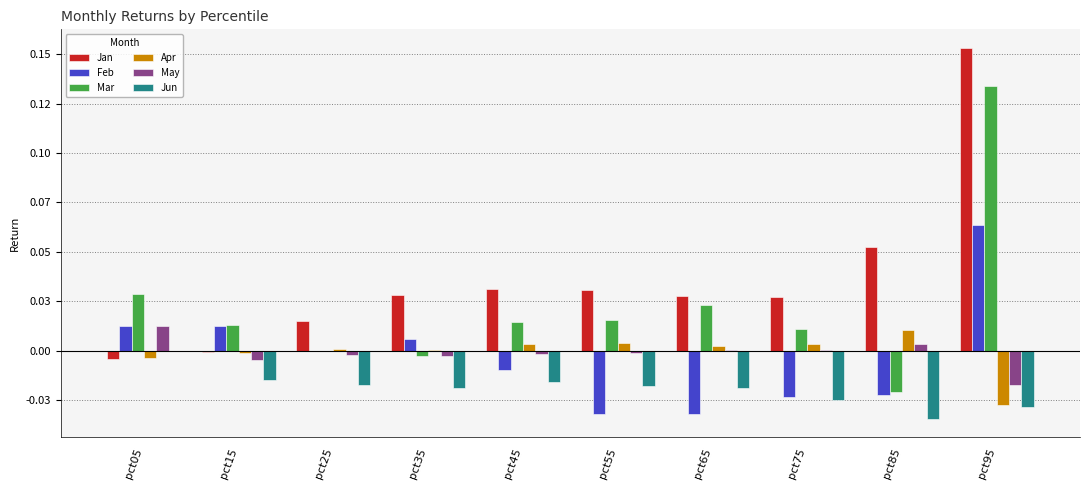

Which series changed the most between pct55 and pct65?

Mar